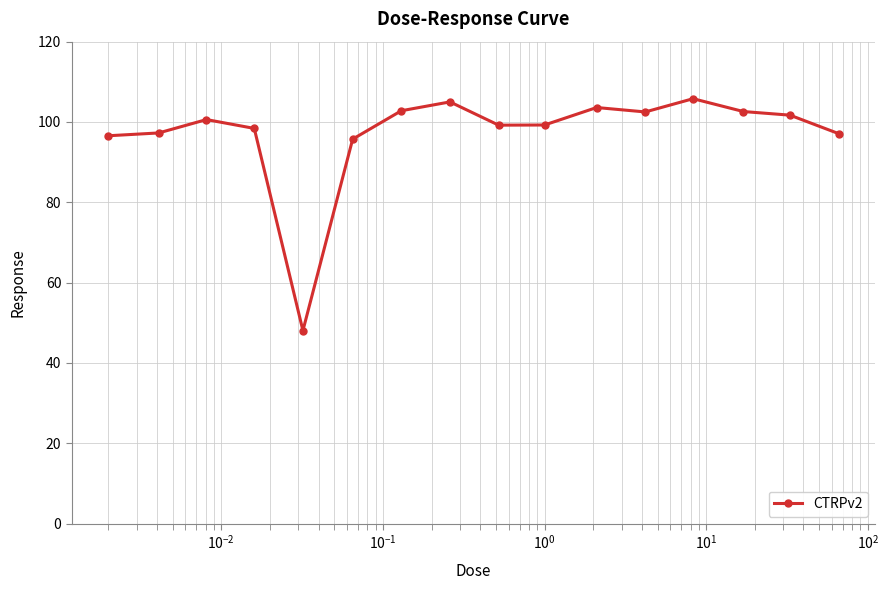

What is the value of the 1st point from the left?

96.6